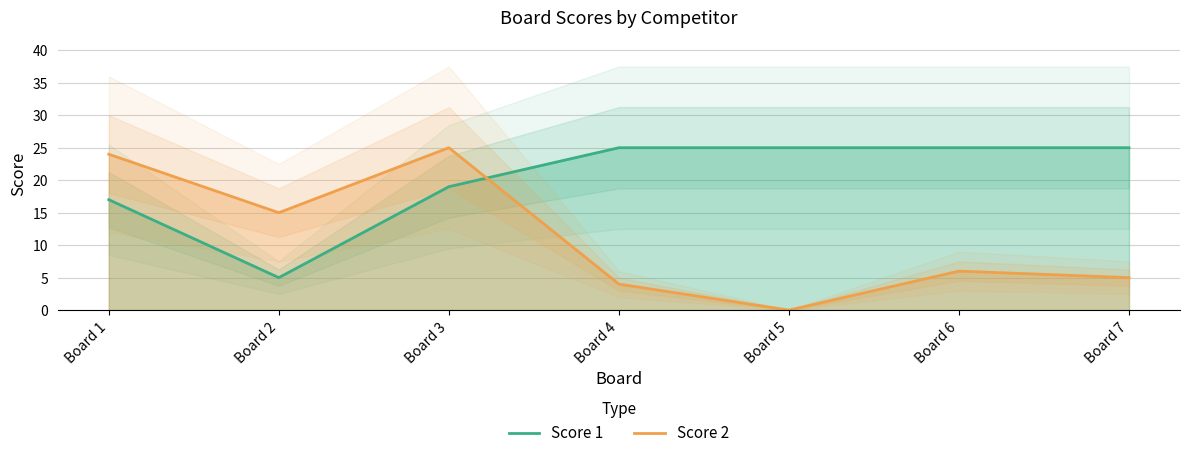

Is it true that Score 2 equals 22 at Board 2?

False